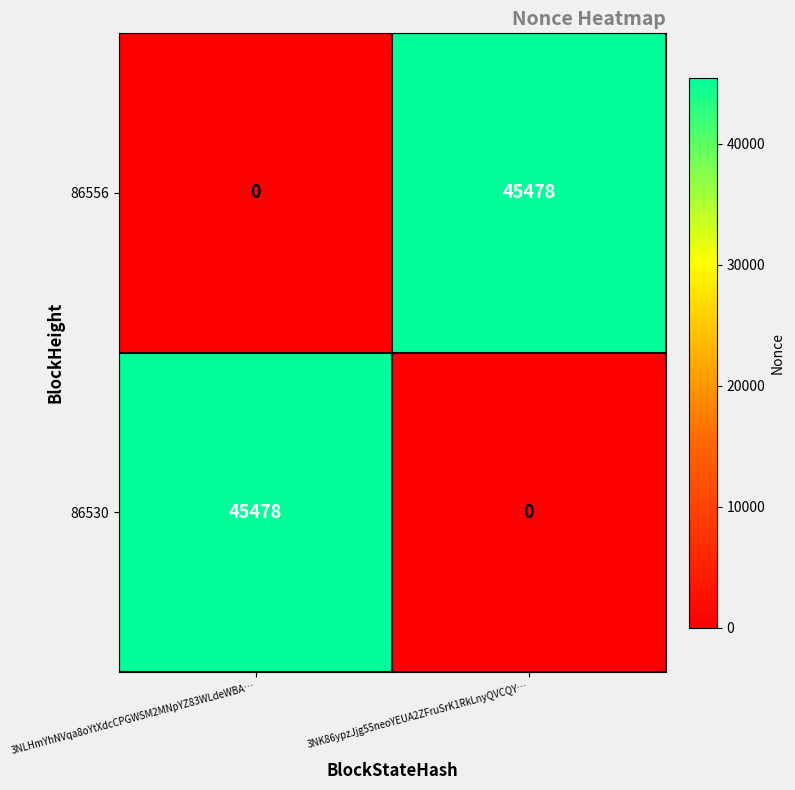

What is the total value across all series at 3NLHmYhNVqa8oYtXdcCPGWSM2MNpYZ83WLdeWBA…?

45478